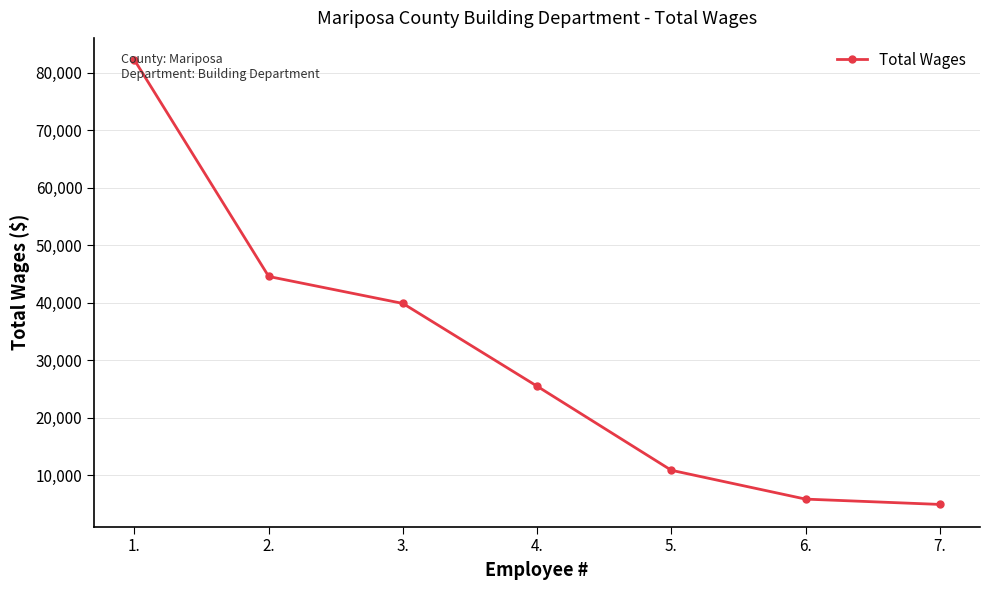

The value at 6. is 3043. True or false?

False